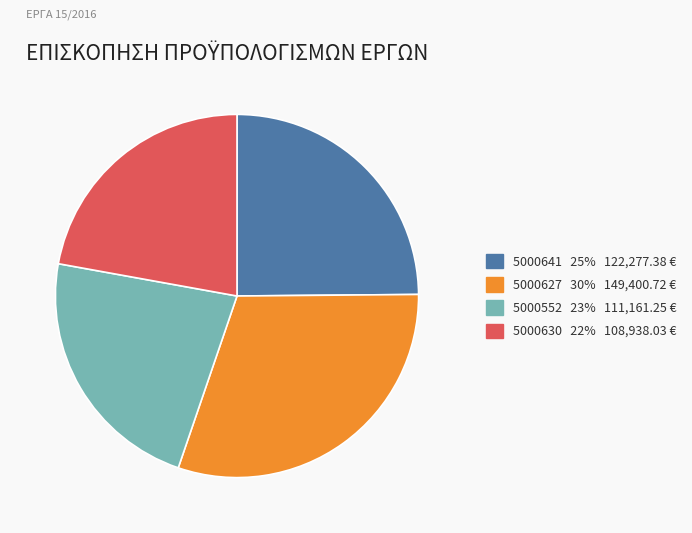

Is the sum of 5000630 and 5000641 greater than half?

No